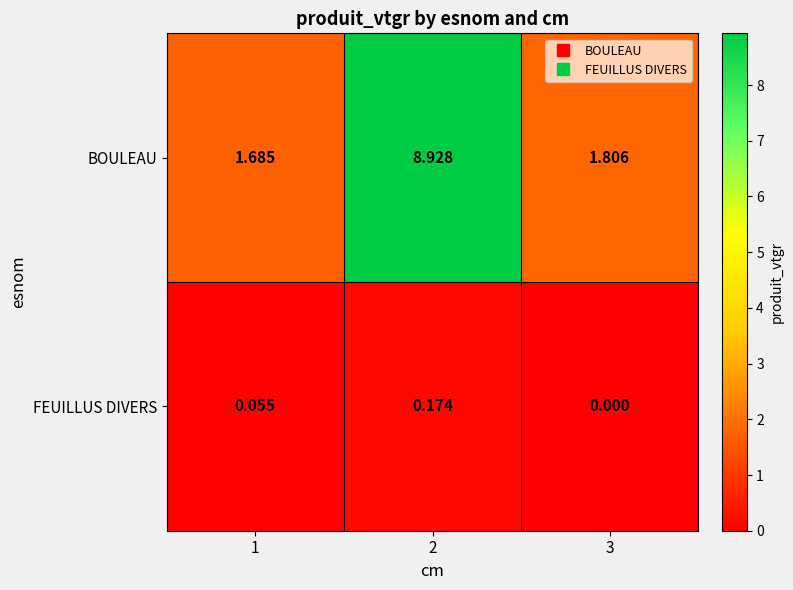

Which series has the largest total across all categories?

BOULEAU